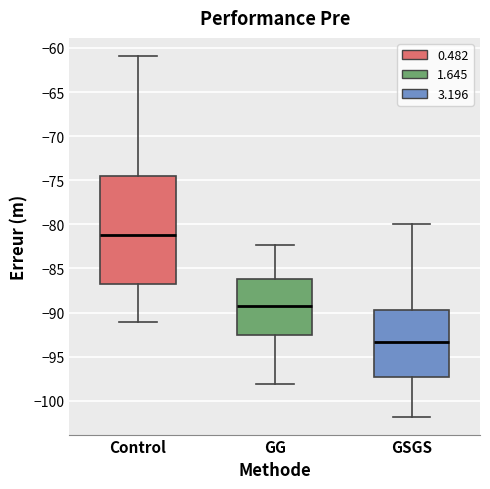

Reading left to right, read every box against the y-axis: the position of its median line, the range the box covers, and the ends of its whiskers. The values are not printed on the chart, so give them approximately, as read against the axis.

Control: median -81.0, box -86.5 to -74.5, whiskers -91.0 to -61.0
GG: median -89.5, box -92.5 to -86.0, whiskers -98.0 to -82.5
GSGS: median -93.5, box -97.5 to -89.5, whiskers -102.0 to -80.0